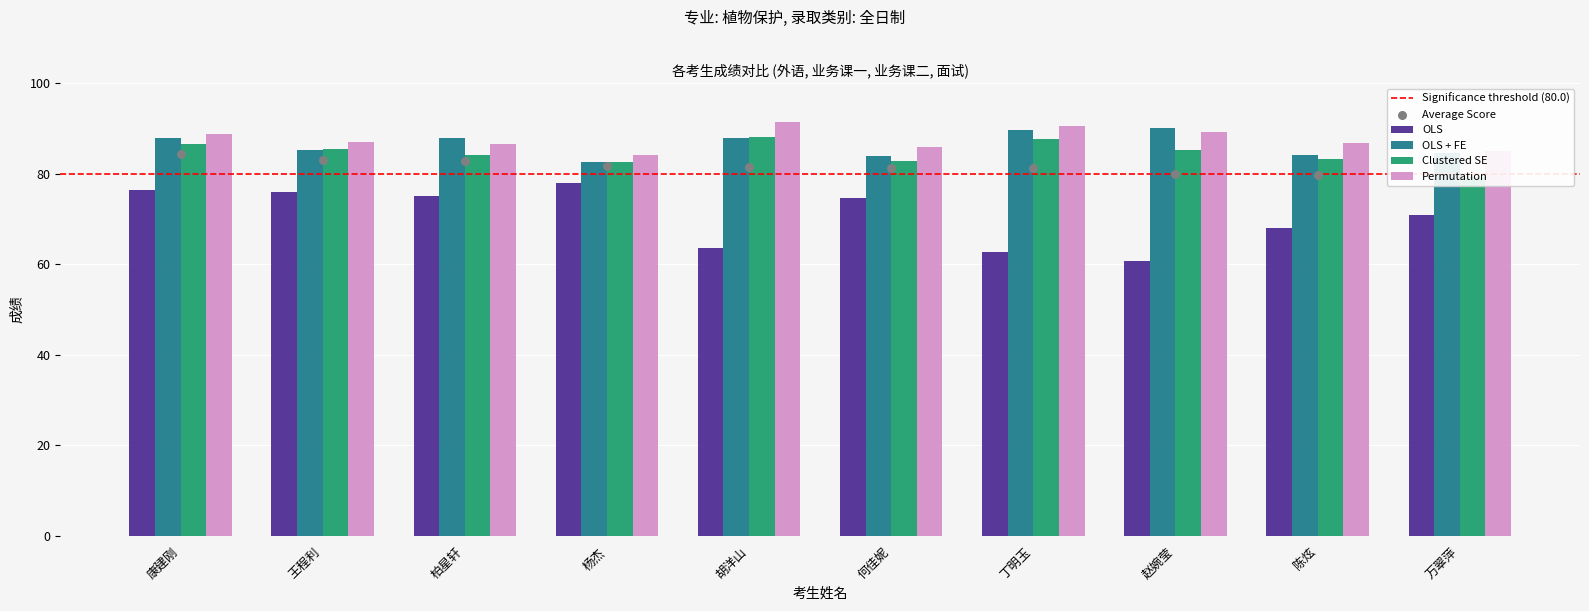

Which series reaches the minimum Y coordinate?

OLS